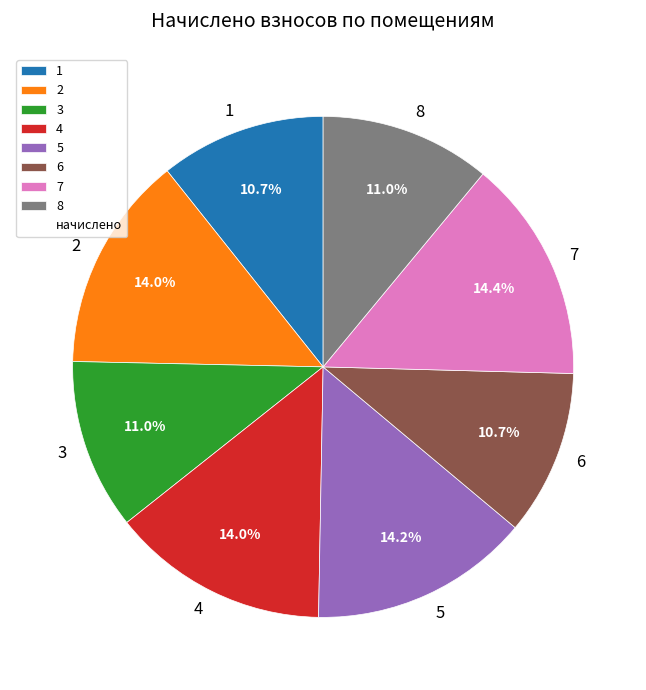

To the nearest percent, what percentage of the pie is 2?

14%